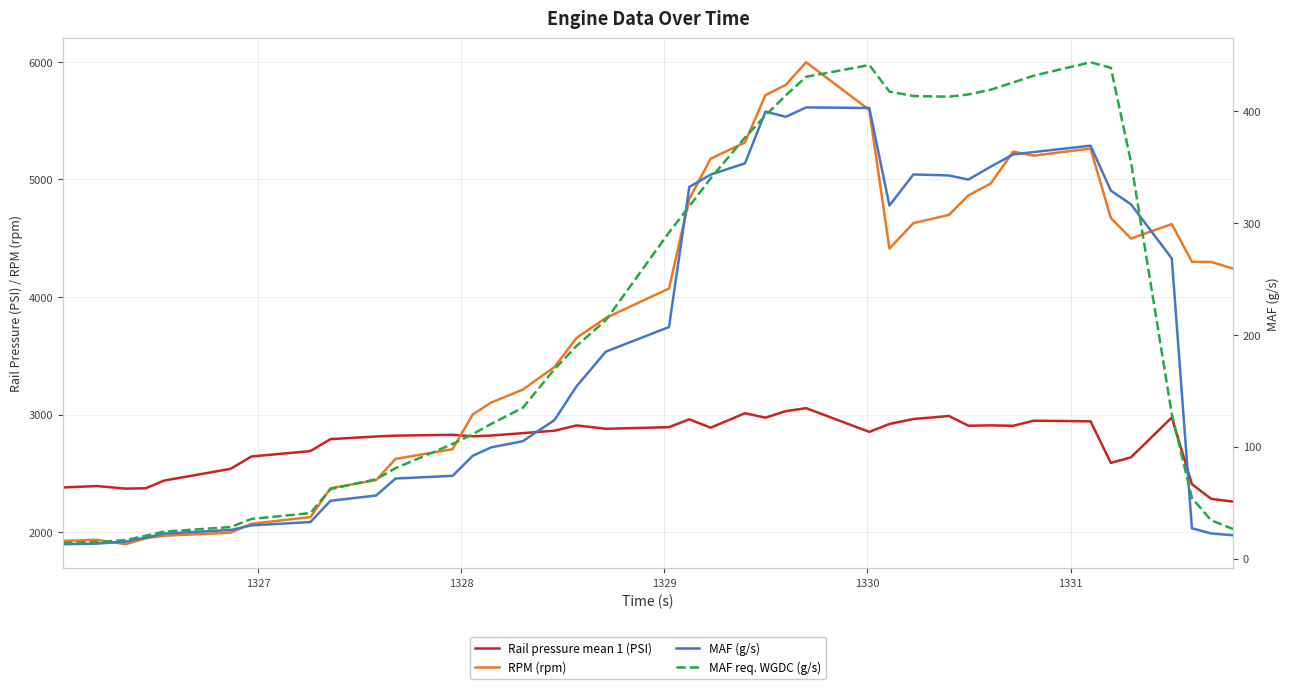

Is the value of MAF req. WGDC (g/s) at 1330 greater than the value of MAF (g/s) at 18?

No